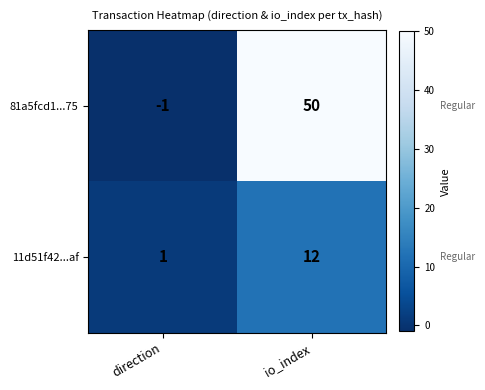

At which category is the sum across all series the highest?

io_index